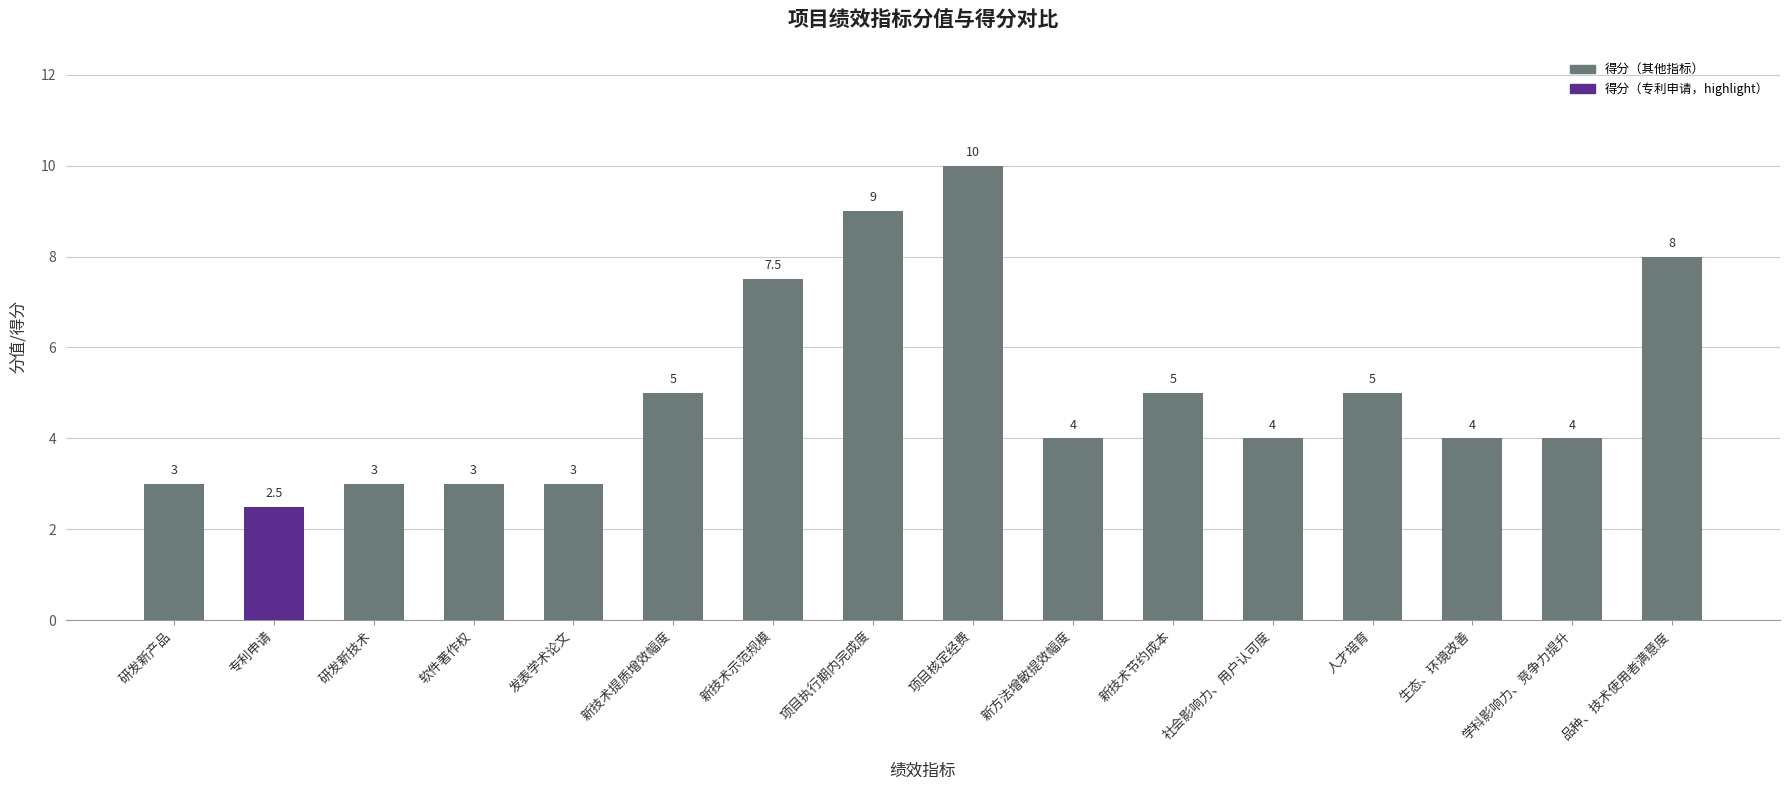

What is the smallest value displayed?

2.5